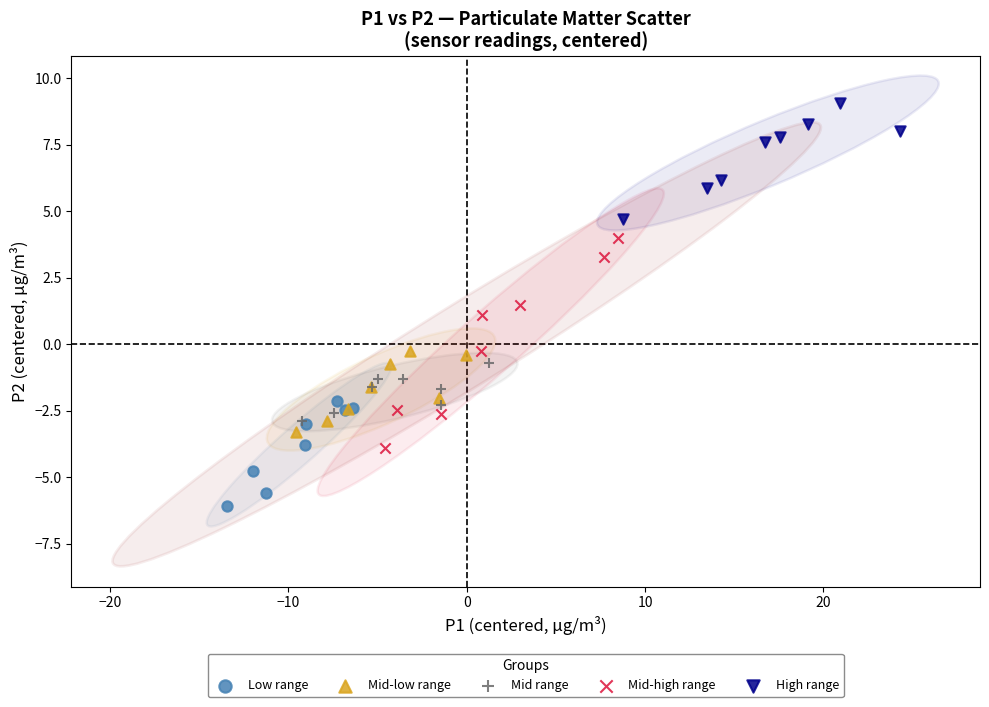

Which series contains the lowest Y value?

Low range